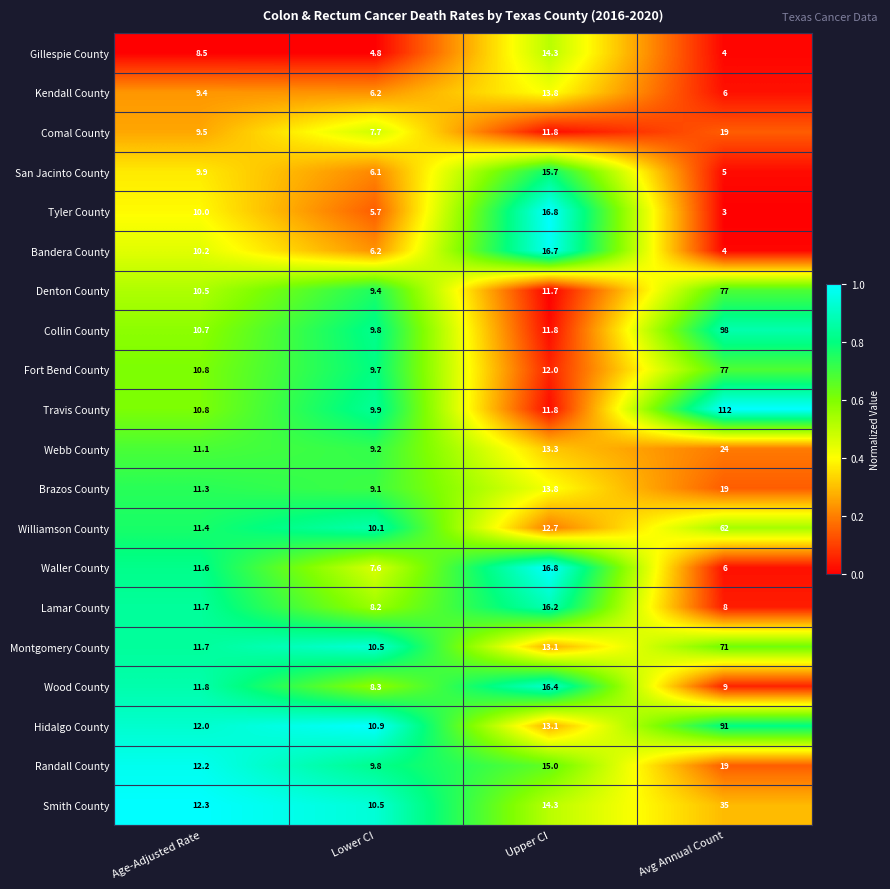

At which category is the sum across all series the highest?

Avg Annual Count